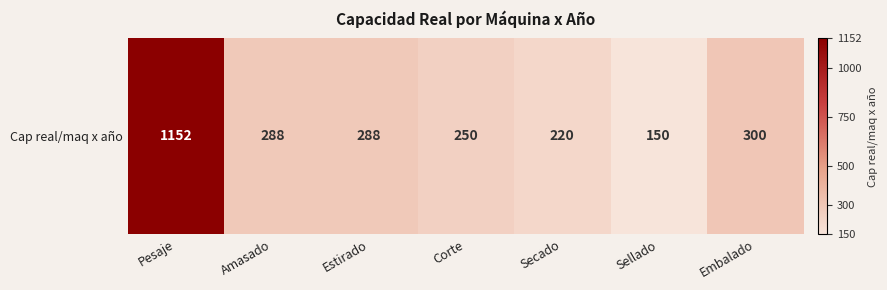

How many values exceed 288?

2